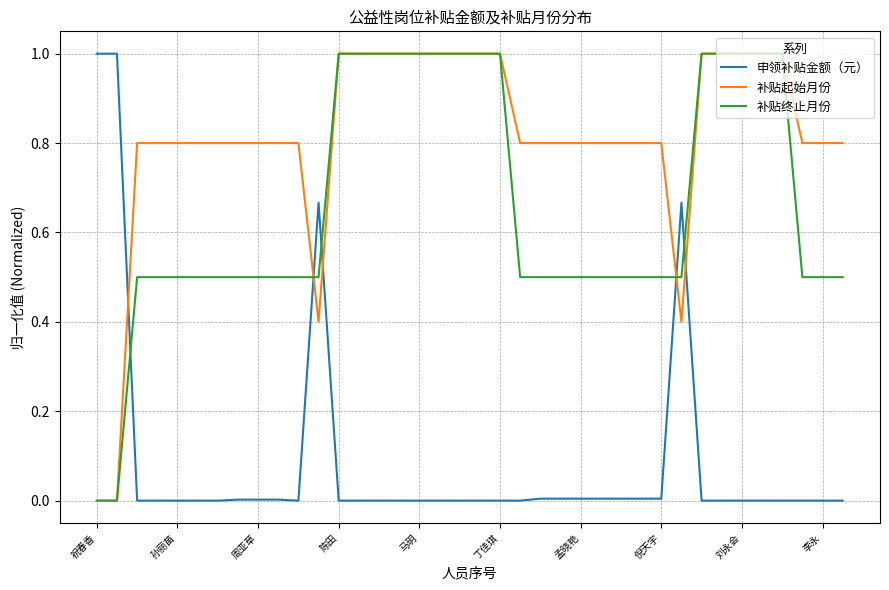

After their last crossing, which series has the higher values: 补贴起始月份 or 申领补贴金额（元）?

补贴起始月份